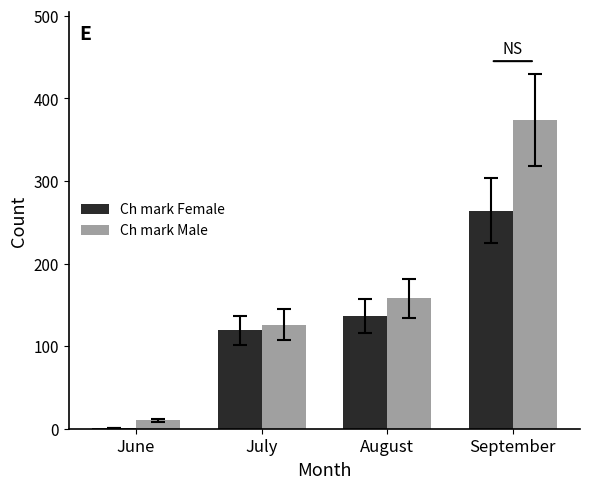

What are all the series names shown in the legend?

Ch mark Female, Ch mark Male